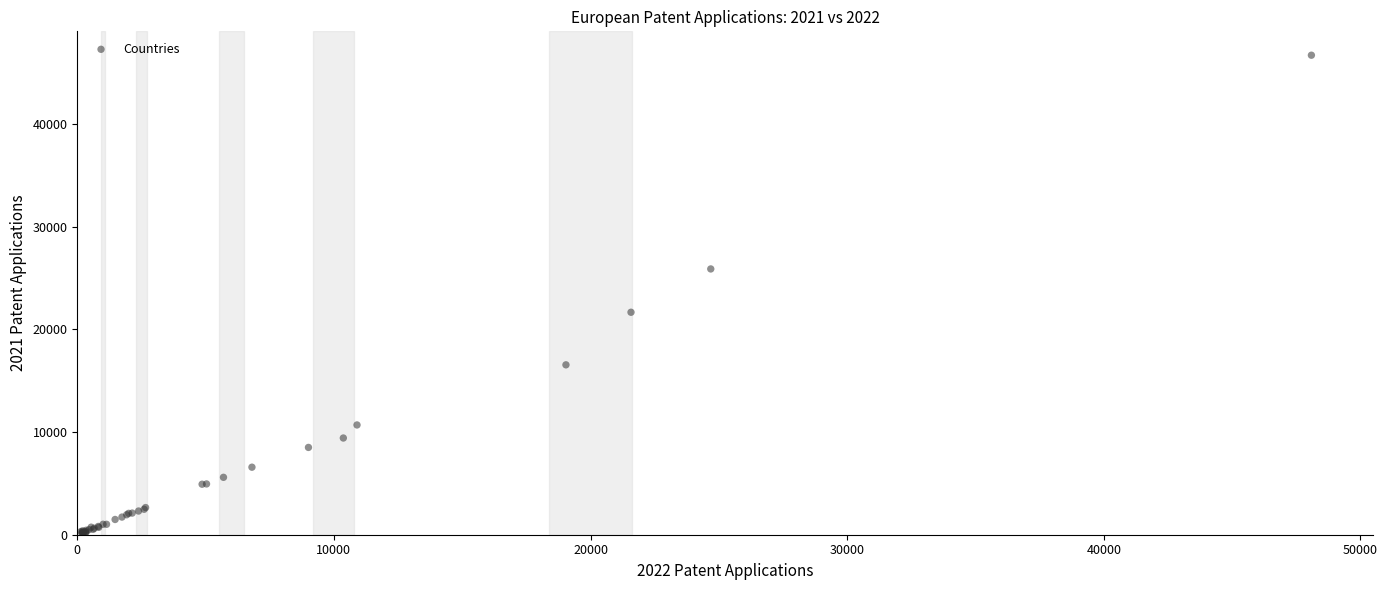

What Y value in the scatter plot is closest to 23447?

21672